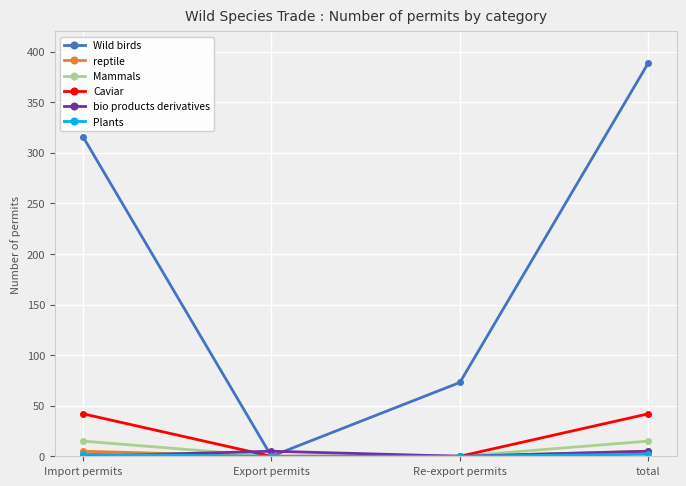

Is it true that Wild birds equals 629 at total?

False